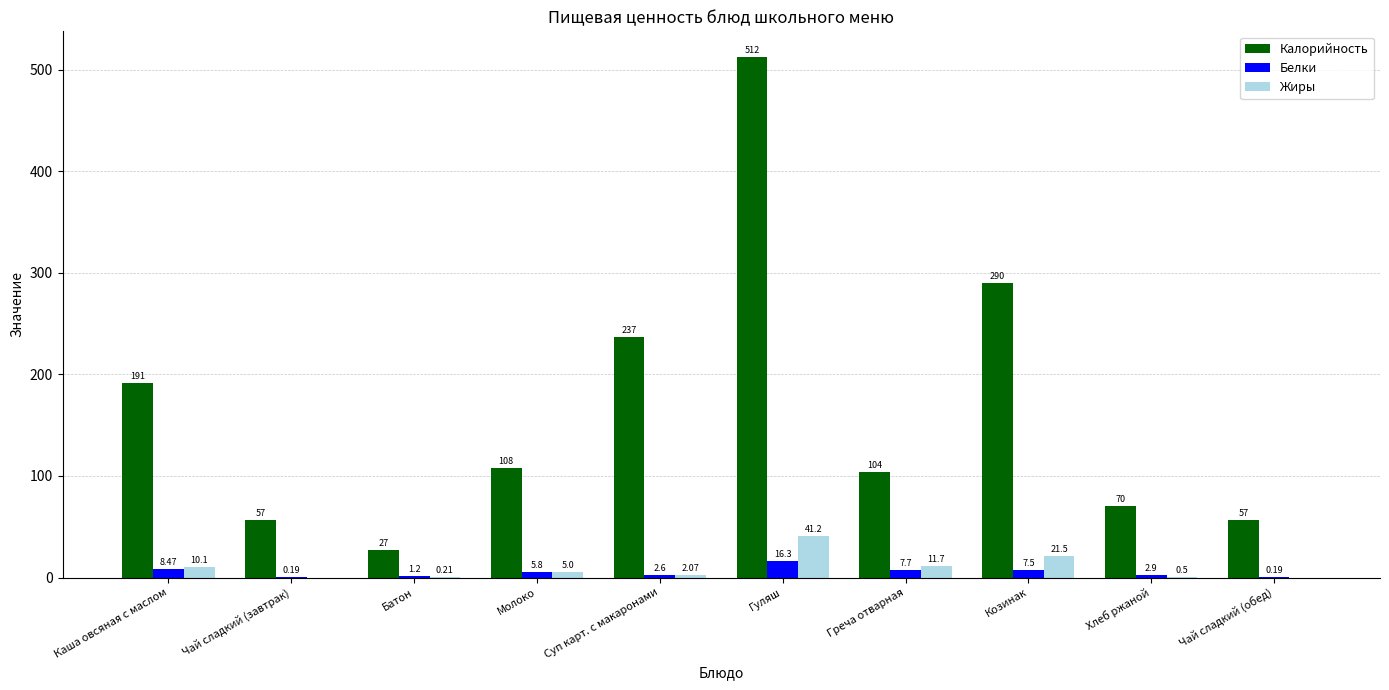

How many data points does each series have?

10